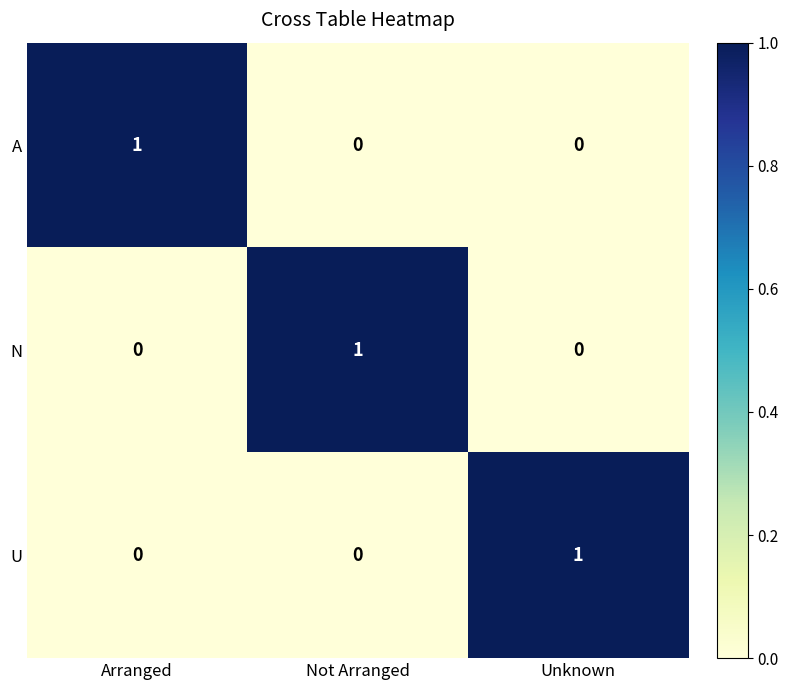

At how many categories does at least one series exceed 0?

3